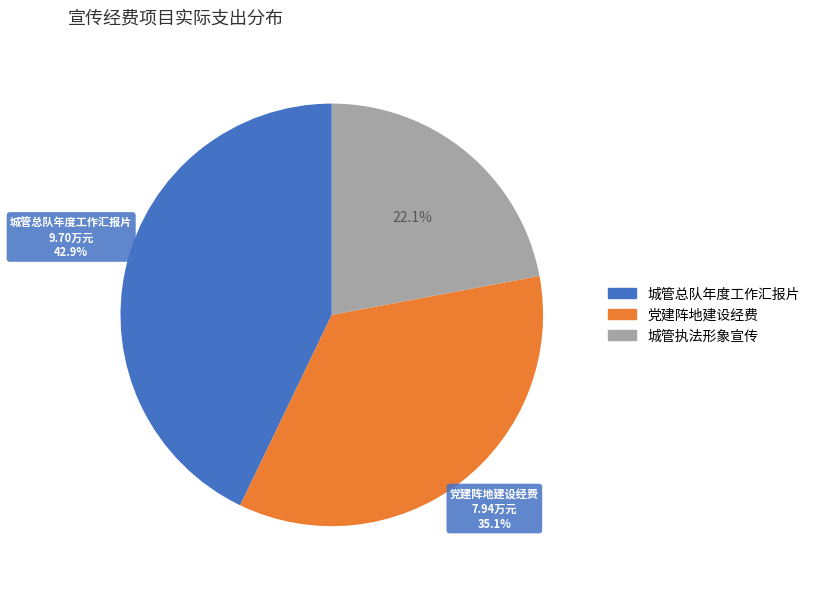

To the nearest percent, what is the difference between the largest and smallest slice percentages?

21%